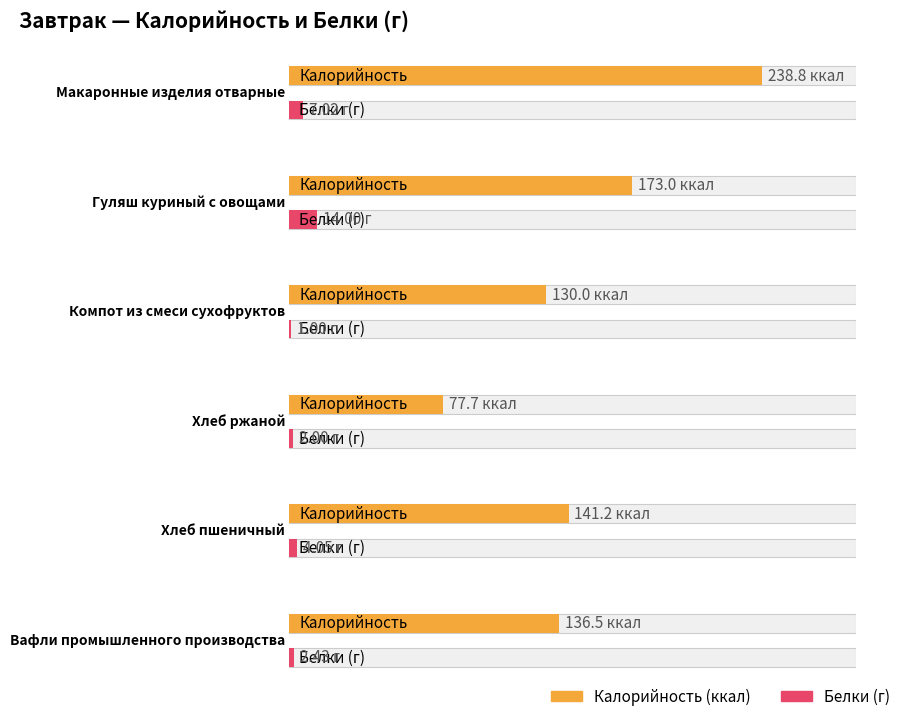

Reading left to right, list all the values displayed in this chart.

Калорийность: Макаронные изделия отварные=238.8	Гуляш куриный с овощами=173.0	Компот из смеси сухофруктов=130.0	Хлеб ржаной=77.7	Хлеб пшеничный=141.2	Вафли промышленного производства=136.5
Белки: Макаронные изделия отварные=7.0	Гуляш куриный с овощами=14.0	Компот из смеси сухофруктов=1.0	Хлеб ржаной=2.0	Хлеб пшеничный=4.0	Вафли промышленного производства=2.4